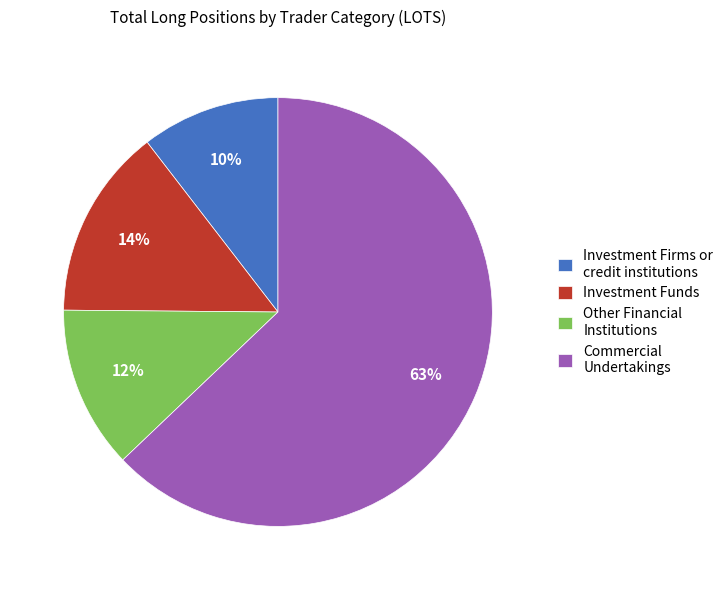

Do Investment Funds and Commercial Undertakings together represent more than half of the pie?

Yes